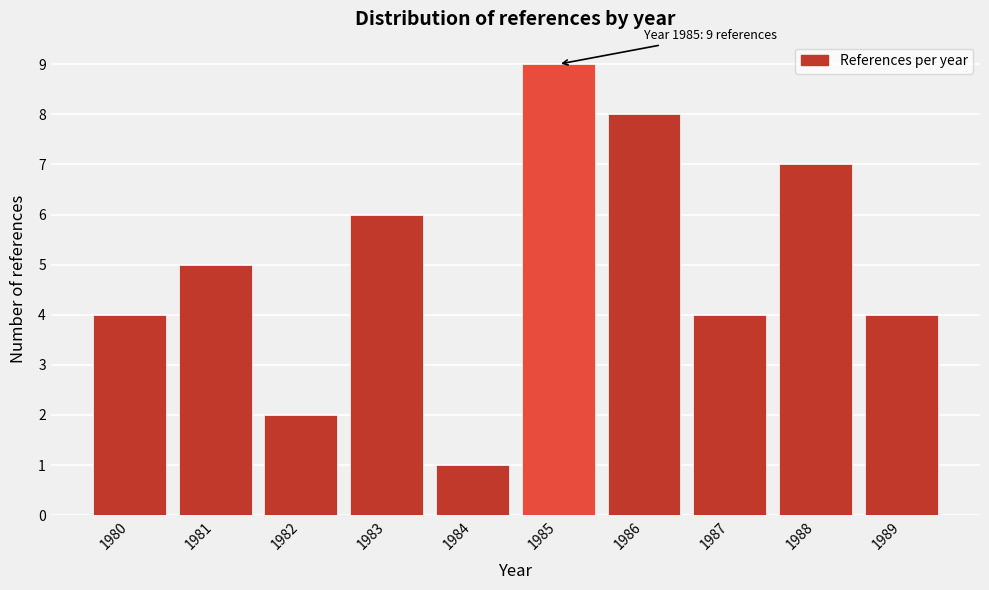

Over which range of the x-axis is the bar tallest?

1984.5 to 1985.5